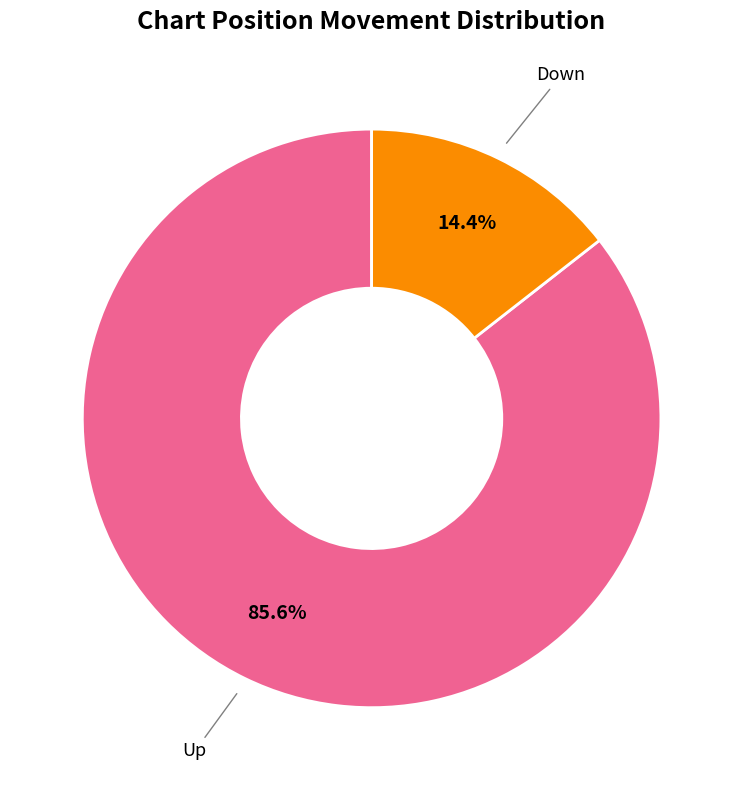

Which slice represents more than half of the pie?

Up